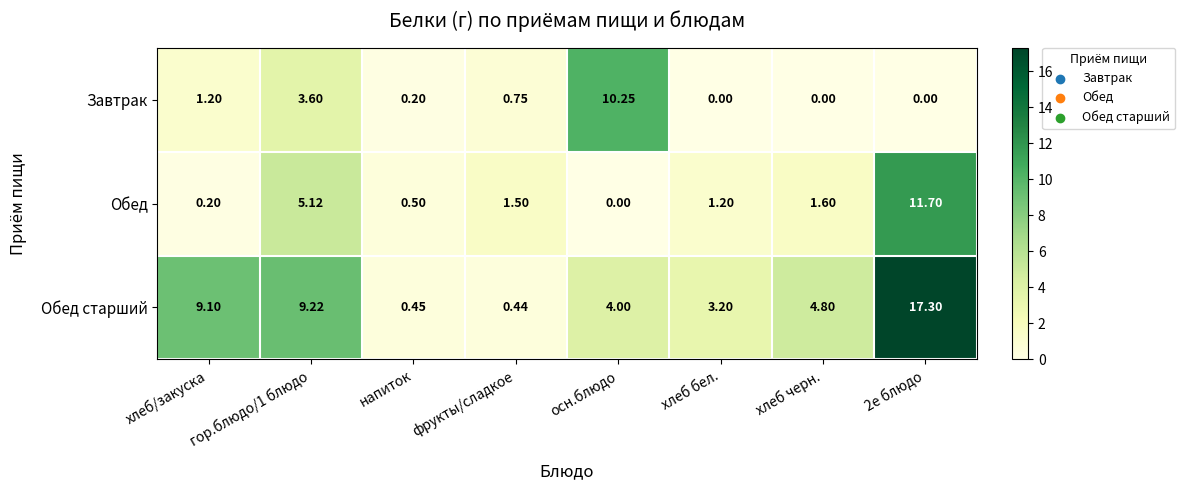

Which series has the largest total across all categories?

Обед старший